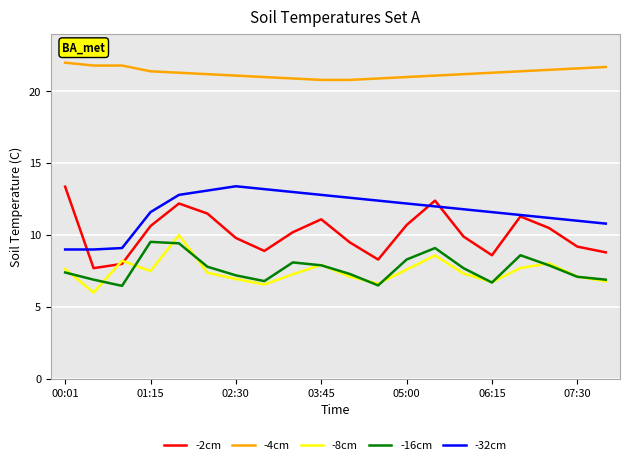

What is the lowest value of the -32cm series?

9.0